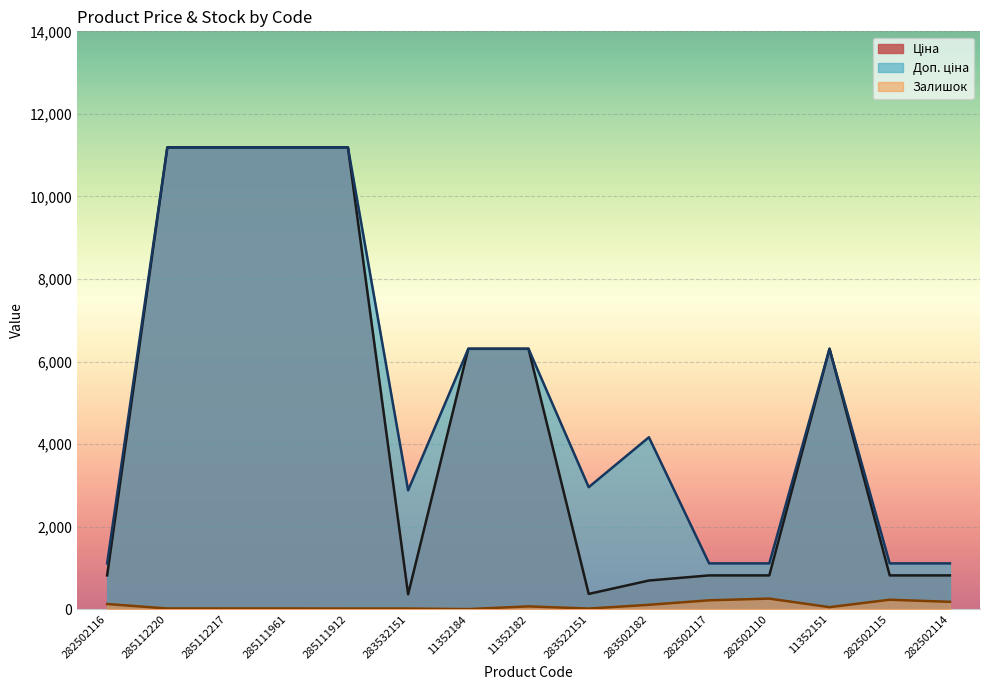

The value of Ціна at 285111961 is 16081.1. True or false?

False